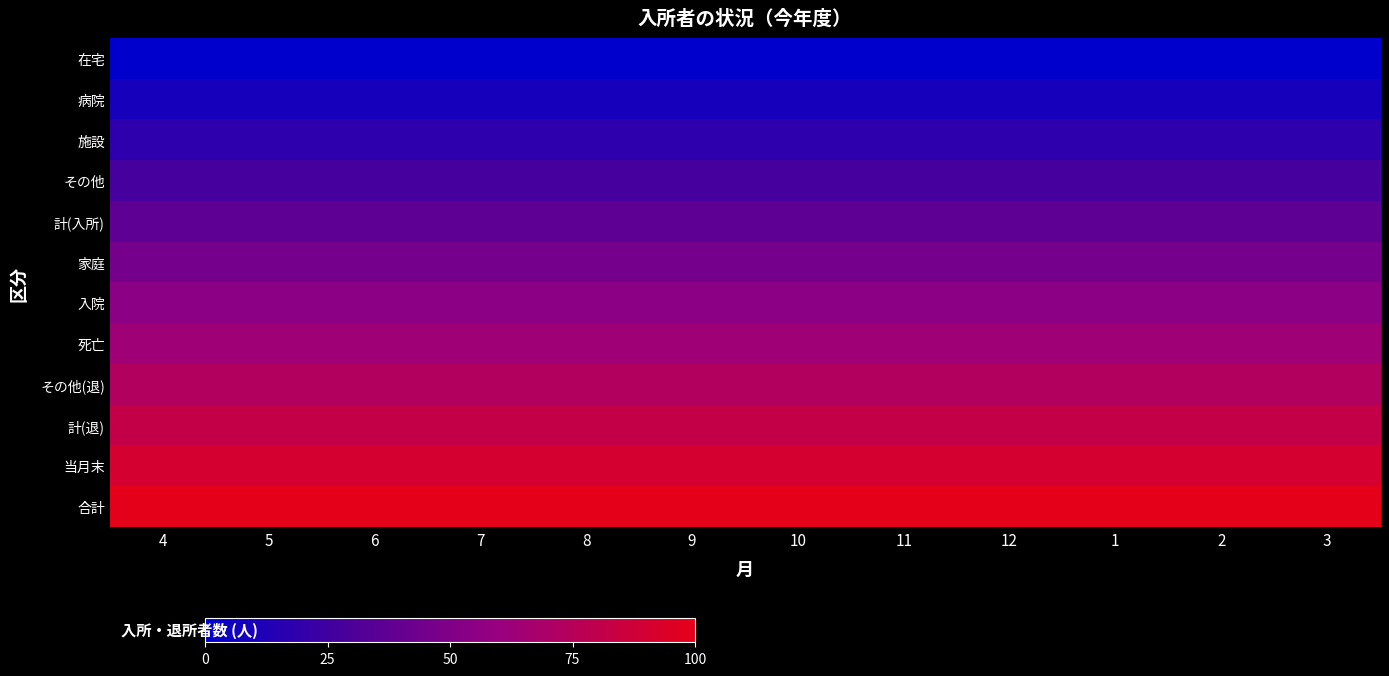

Reading left to right, extract all data points from this chart.

在宅: 4=0.0	5=0.0	6=0.0	7=0.0	8=0.0	9=0.0	10=0.0	11=0.0	12=0.0	1=0.0	2=0.0	3=0.0
病院: 4=9.1	5=9.1	6=9.1	7=9.1	8=9.1	9=9.1	10=9.1	11=9.1	12=9.1	1=9.1	2=9.1	3=9.1
施設: 4=18.2	5=18.2	6=18.2	7=18.2	8=18.2	9=18.2	10=18.2	11=18.2	12=18.2	1=18.2	2=18.2	3=18.2
その他: 4=27.3	5=27.3	6=27.3	7=27.3	8=27.3	9=27.3	10=27.3	11=27.3	12=27.3	1=27.3	2=27.3	3=27.3
計(入所): 4=36.4	5=36.4	6=36.4	7=36.4	8=36.4	9=36.4	10=36.4	11=36.4	12=36.4	1=36.4	2=36.4	3=36.4
家庭: 4=45.5	5=45.5	6=45.5	7=45.5	8=45.5	9=45.5	10=45.5	11=45.5	12=45.5	1=45.5	2=45.5	3=45.5
入院: 4=54.5	5=54.5	6=54.5	7=54.5	8=54.5	9=54.5	10=54.5	11=54.5	12=54.5	1=54.5	2=54.5	3=54.5
死亡: 4=63.6	5=63.6	6=63.6	7=63.6	8=63.6	9=63.6	10=63.6	11=63.6	12=63.6	1=63.6	2=63.6	3=63.6
その他(退): 4=72.7	5=72.7	6=72.7	7=72.7	8=72.7	9=72.7	10=72.7	11=72.7	12=72.7	1=72.7	2=72.7	3=72.7
計(退): 4=81.8	5=81.8	6=81.8	7=81.8	8=81.8	9=81.8	10=81.8	11=81.8	12=81.8	1=81.8	2=81.8	3=81.8
当月末: 4=90.9	5=90.9	6=90.9	7=90.9	8=90.9	9=90.9	10=90.9	11=90.9	12=90.9	1=90.9	2=90.9	3=90.9
合計: 4=100.0	5=100.0	6=100.0	7=100.0	8=100.0	9=100.0	10=100.0	11=100.0	12=100.0	1=100.0	2=100.0	3=100.0